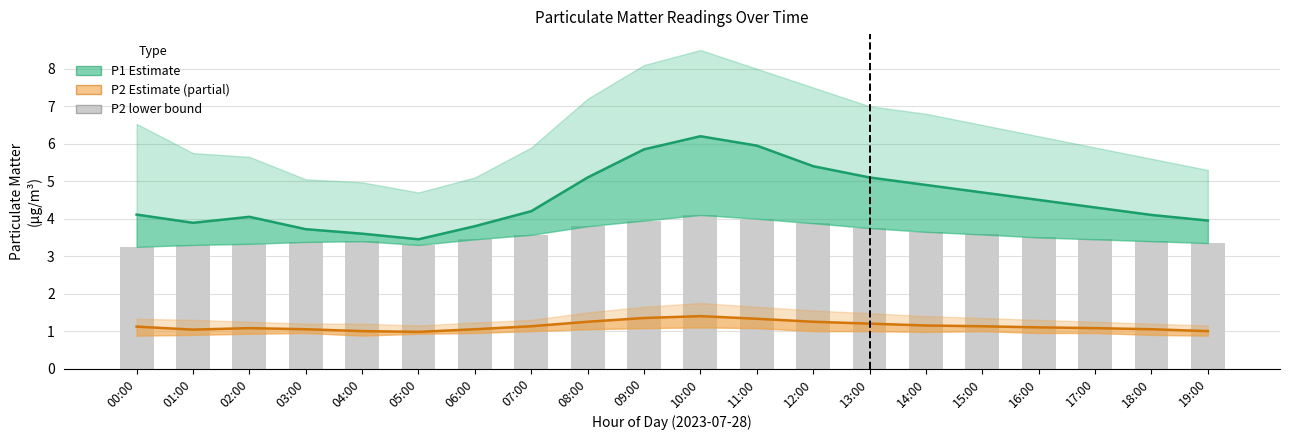

Between 09:00 and 10:00, which series saw the biggest shift?

P1 (Estimate)